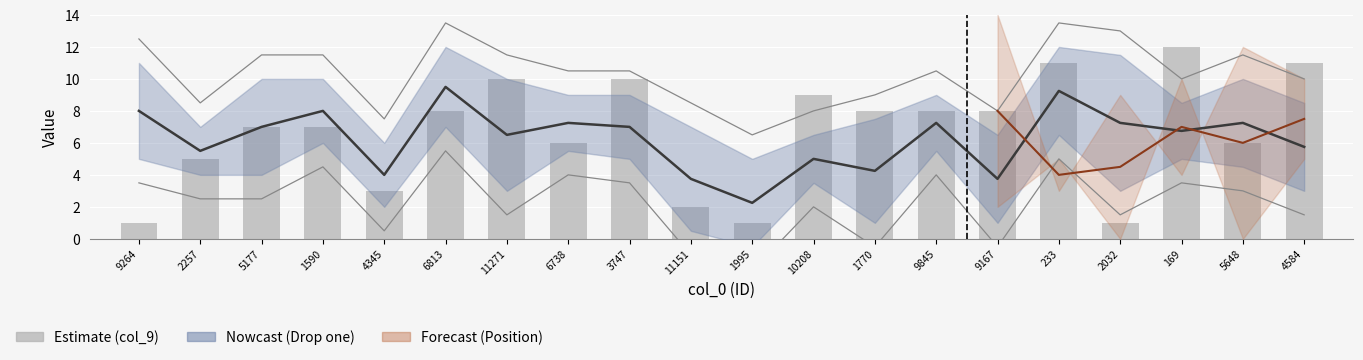

Are the bars horizontal?

No